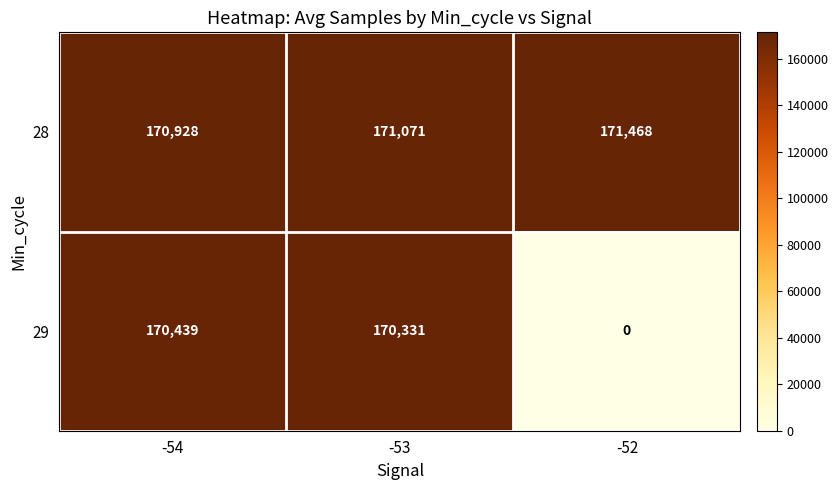

How many data points does each series have?

3